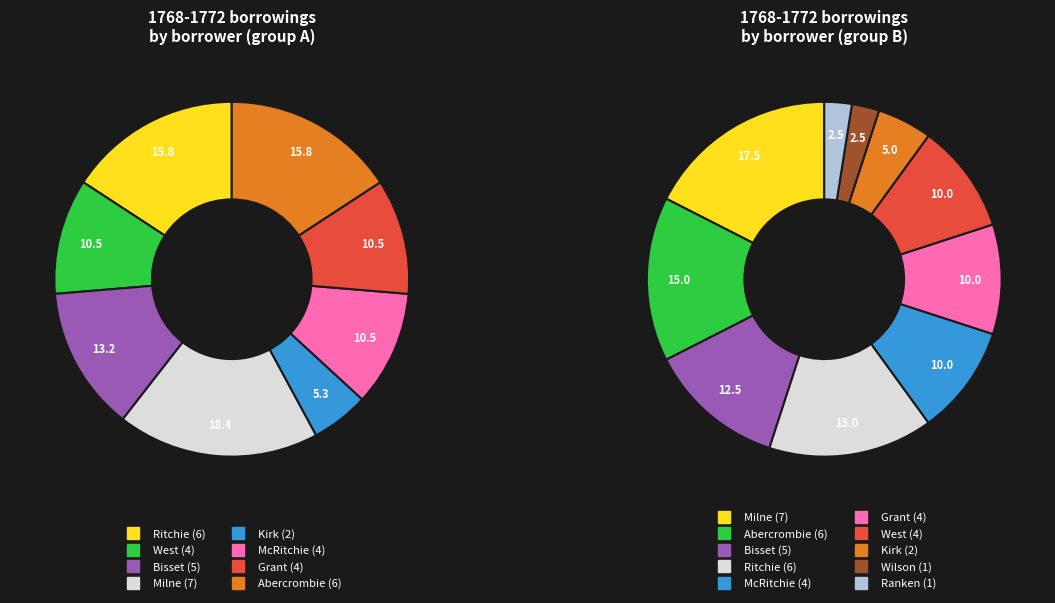

What percentage is the West slice, to the nearest percent?

10%